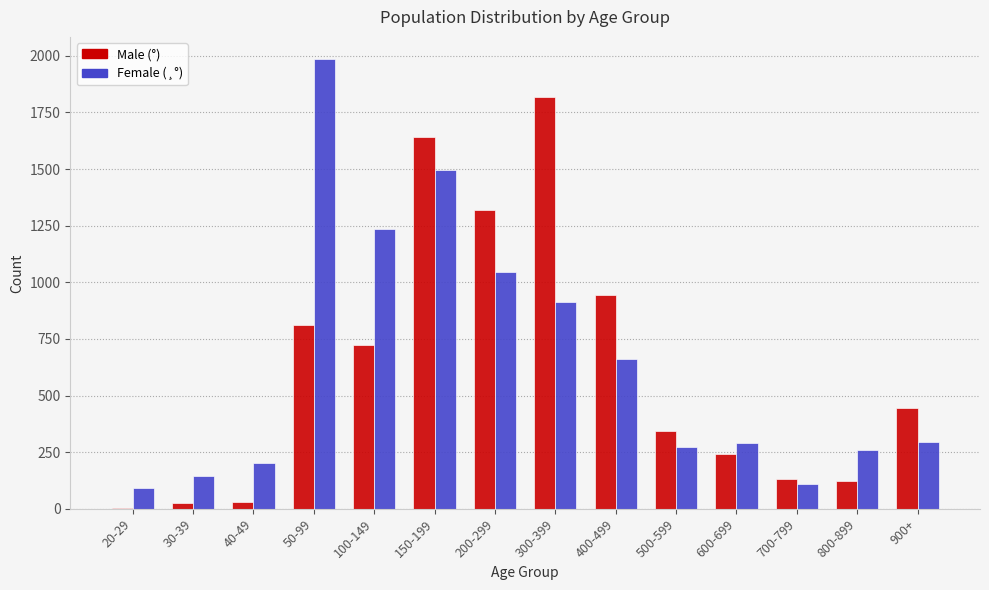

The value of Male (°) at 200-299 is 1320. True or false?

True